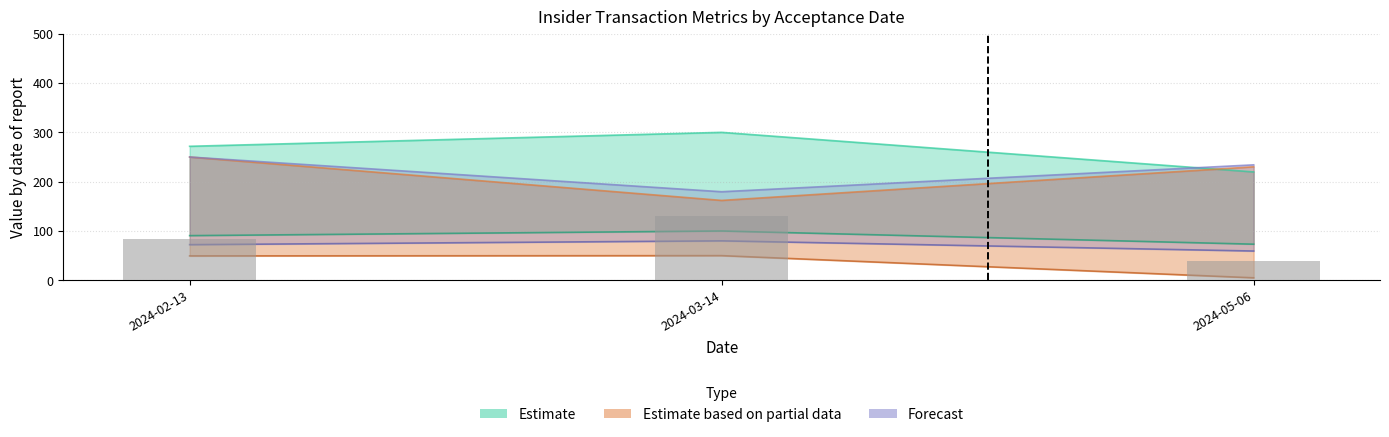

Rank the categories by issuerSicCode value from lowest to highest.

2024-05-06, 2024-02-13, 2024-03-14